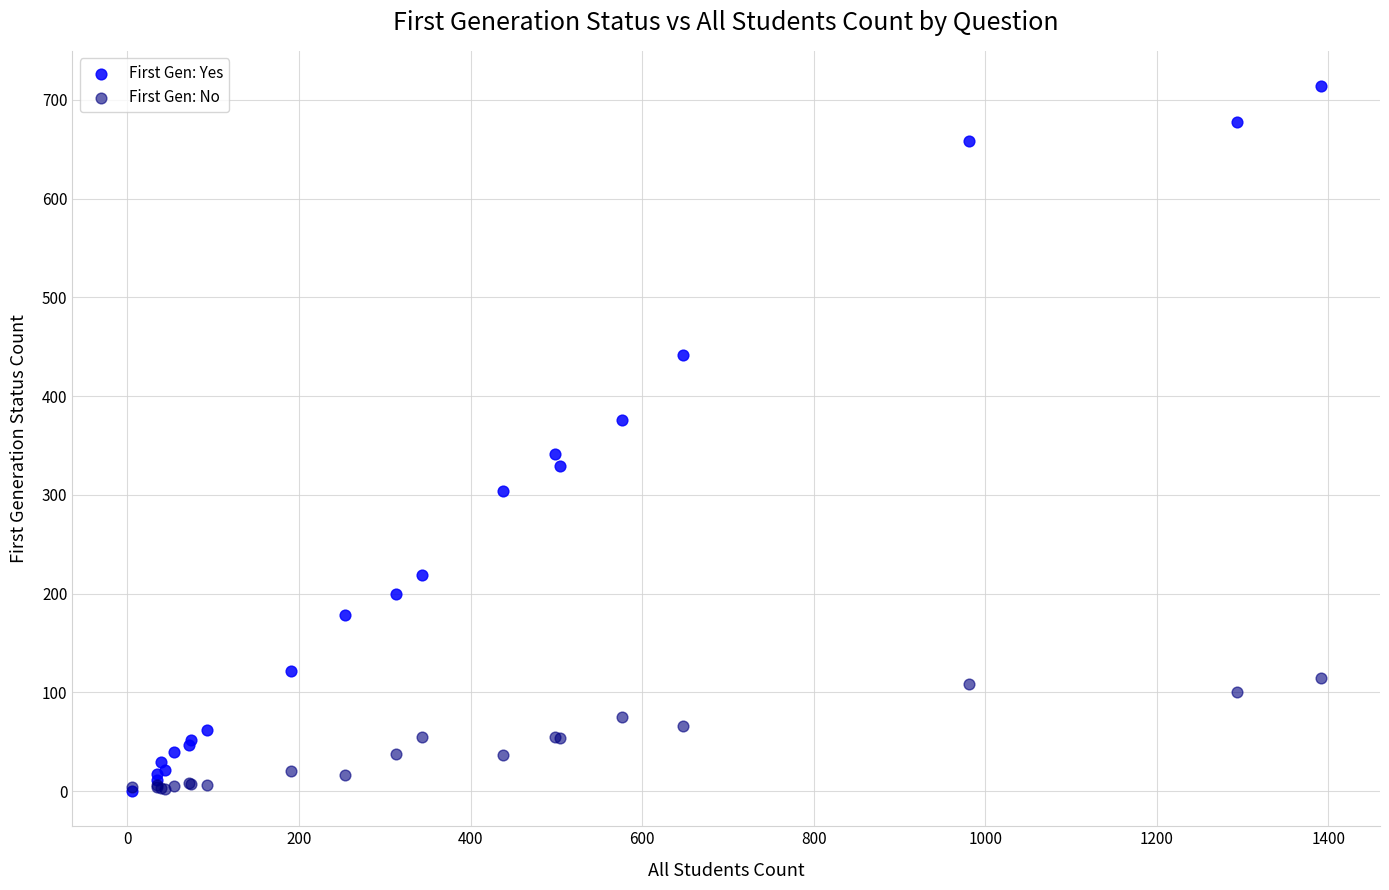

What are all the series names shown in the legend?

First Gen: Yes, First Gen: No